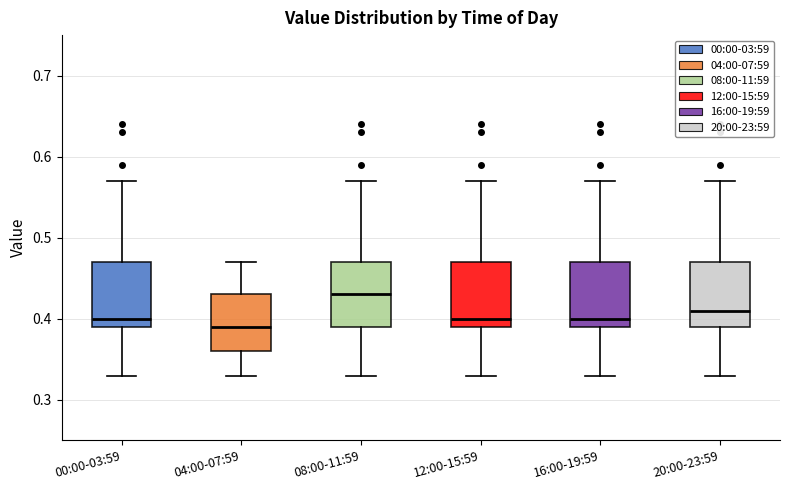

Reading left to right, transcribe this box plot: for each box, give where its median line is, the range the box spans, and where its two whiskers end, as read against the y-axis. The values are not printed on the chart, so give them approximately, as read against the axis.

00:00-03:59: median 0.40, box 0.39 to 0.47, whiskers 0.33 to 0.57
04:00-07:59: median 0.39, box 0.36 to 0.43, whiskers 0.33 to 0.47
08:00-11:59: median 0.43, box 0.39 to 0.47, whiskers 0.33 to 0.57
12:00-15:59: median 0.40, box 0.39 to 0.47, whiskers 0.33 to 0.57
16:00-19:59: median 0.40, box 0.39 to 0.47, whiskers 0.33 to 0.57
20:00-23:59: median 0.41, box 0.39 to 0.47, whiskers 0.33 to 0.57